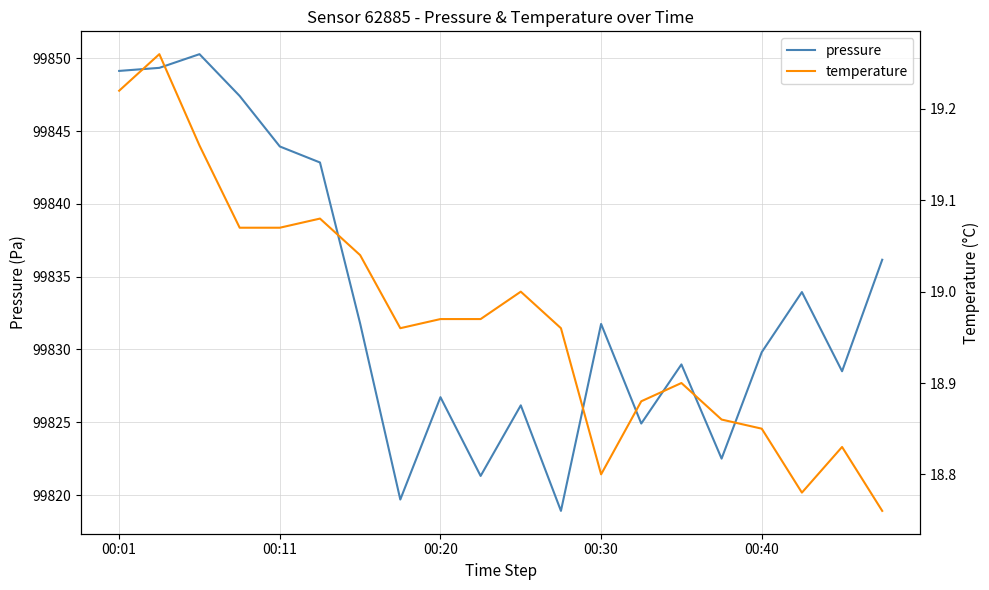

What is the spread (max minus min) of values at 5?

99823.8